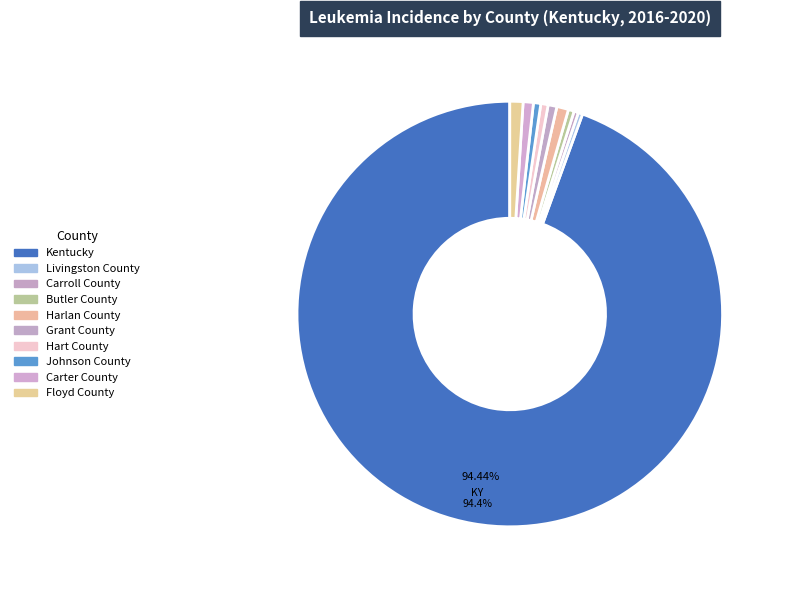

Rank the categories by value from lowest to highest.

Livingston County, Carroll County, Butler County, Hart County, Johnson County, Grant County, Carter County, Harlan County, Floyd County, Kentucky